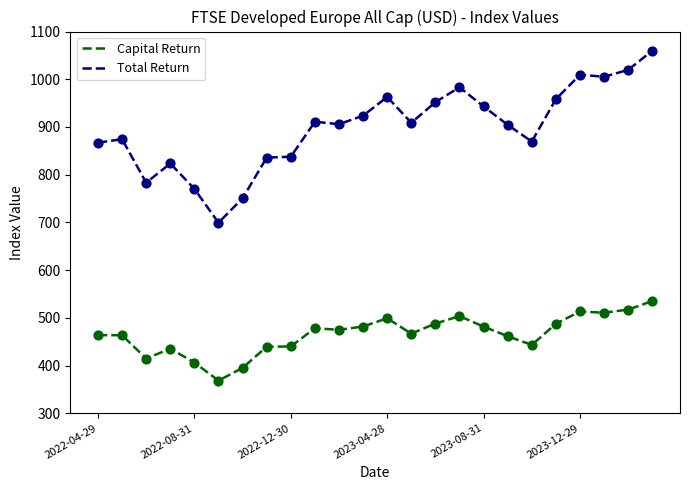

Which series has the largest total across all categories?

Total Return